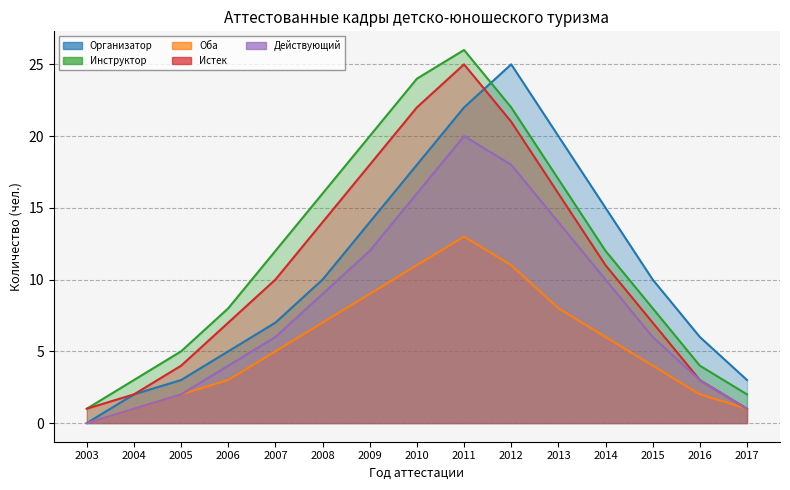

Which series has the largest total across all categories?

Инструктор